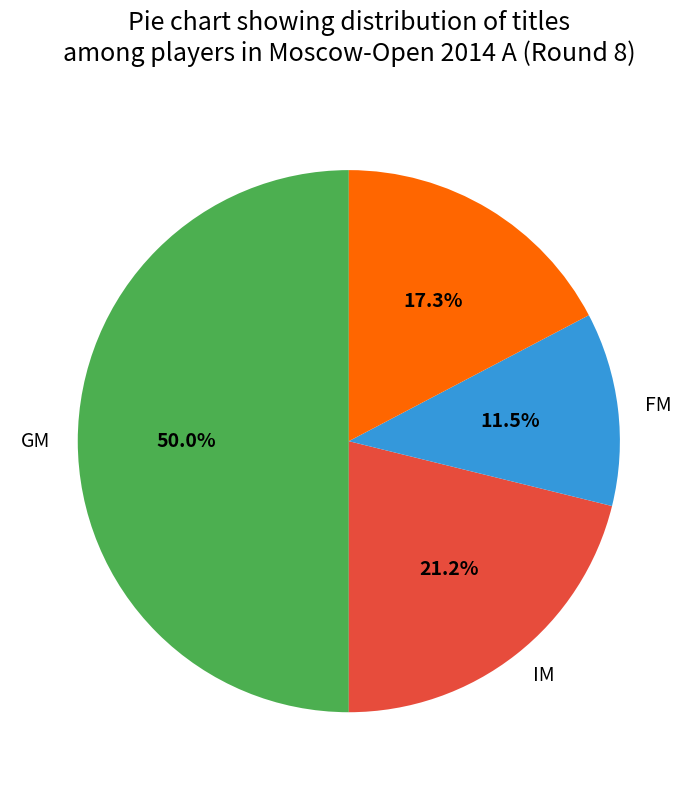

Which slice is the largest?

GM